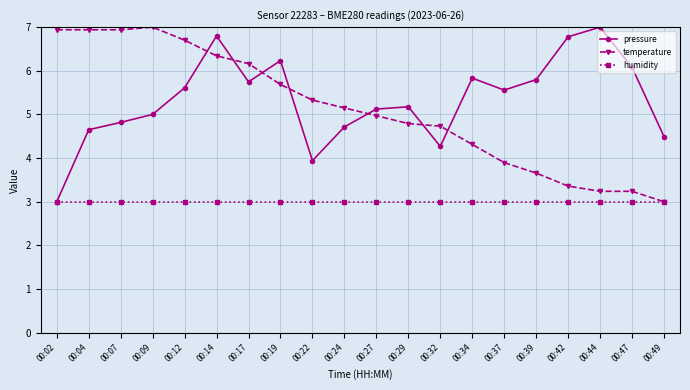

True or false: pressure has more than 2 interior local peaks.

True